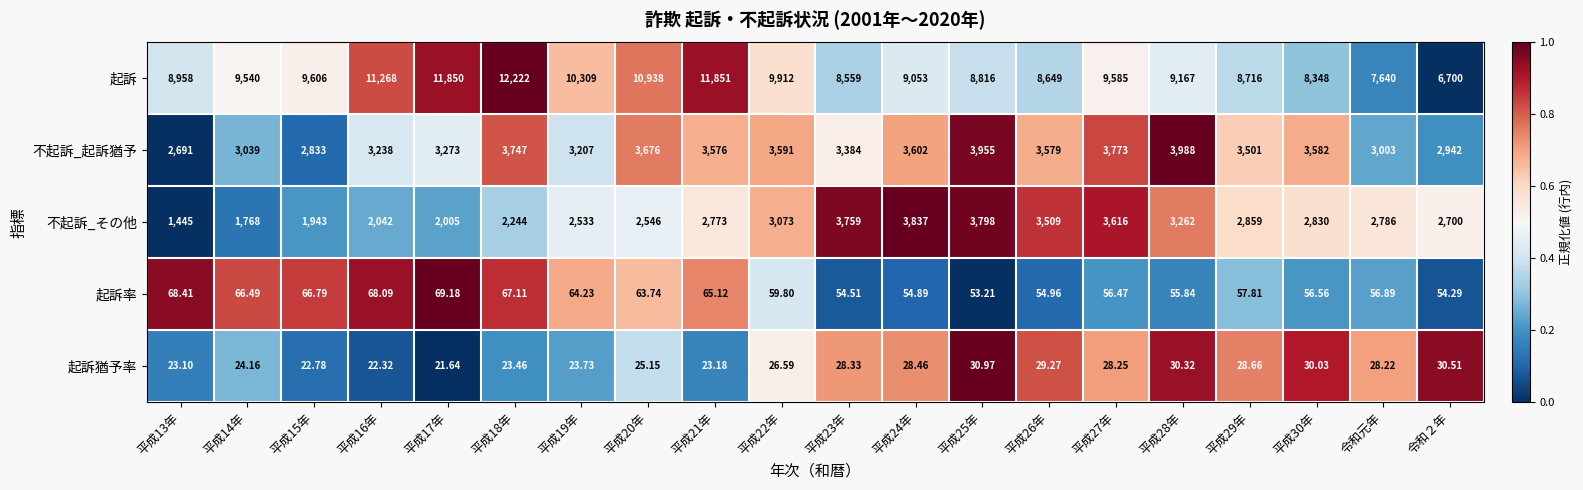

Which series has the largest total across all categories?

起訴